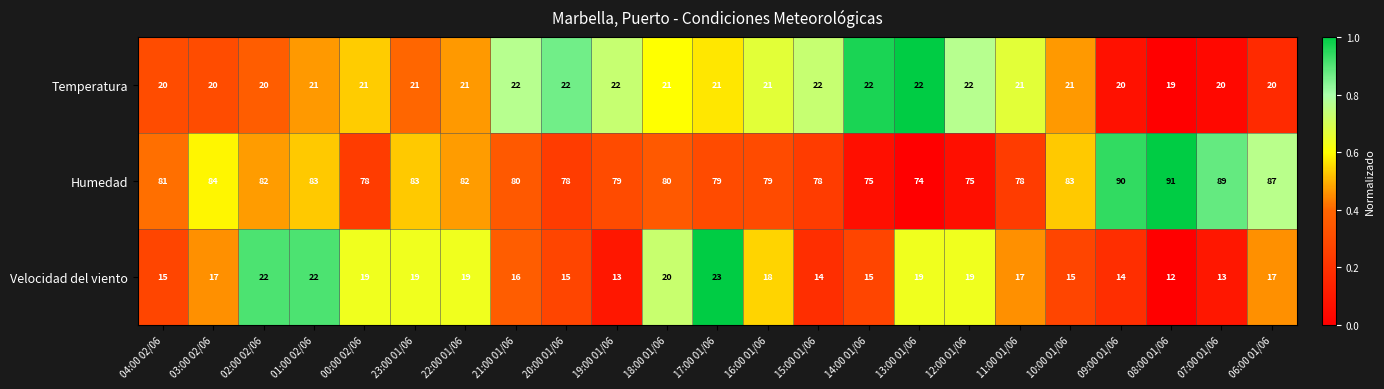

Read the Temperatura value at 22:00 01/06.

21